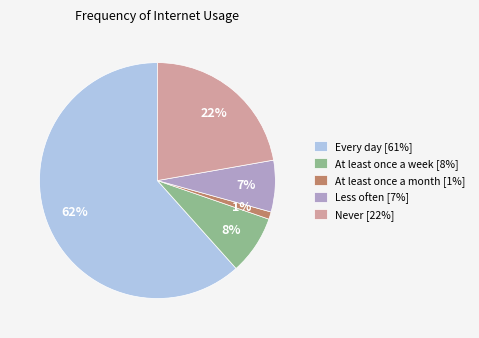

To the nearest percent, what percentage of the pie is Less often?

7%